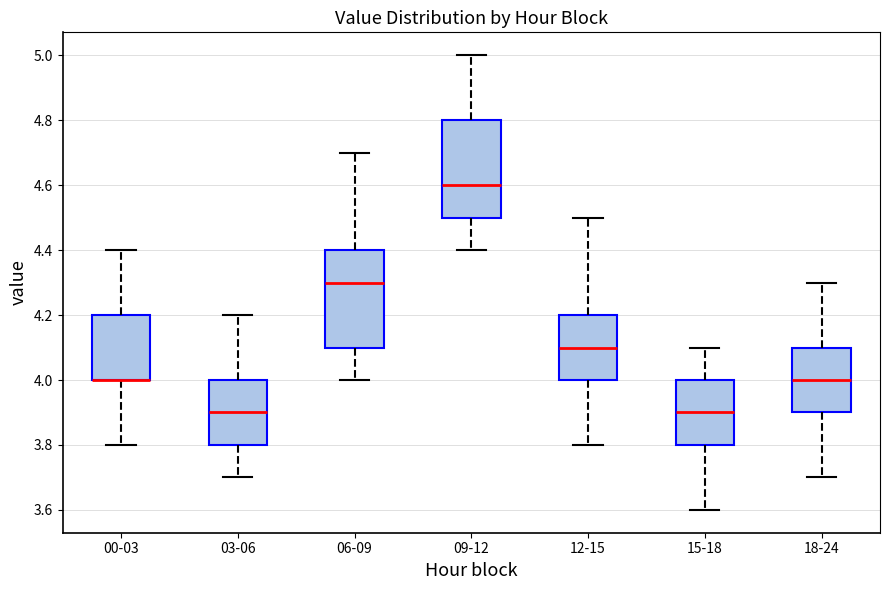

Where is the upper edge of the box for 18-24 on the y-axis? The values are not printed on the chart, so give them approximately, as read against the axis.

4.1